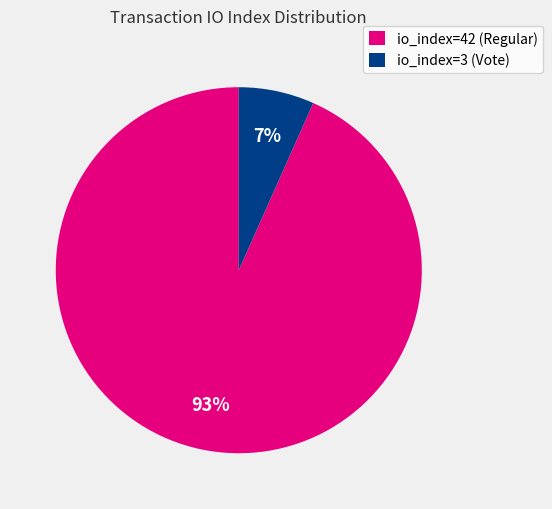

Is the sum of io_index=42 (Regular) and io_index=3 (Vote) greater than half?

Yes